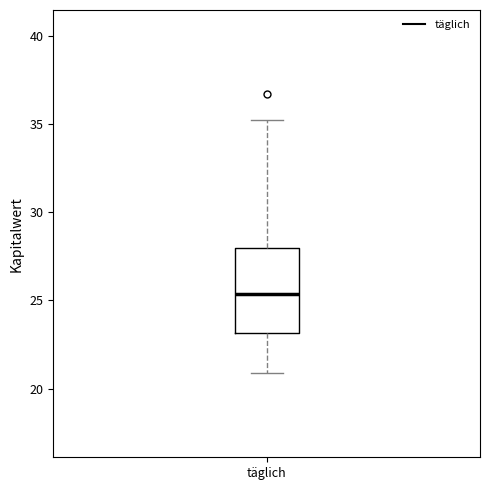

Transcribe this box plot: give where the median line is, the range the box spans, and where the two whiskers end, as read against the y-axis. The values are not printed on the chart, so give them approximately, as read against the axis.

median 25.5, box 23.0 to 28.0, whiskers 21.0 to 35.0